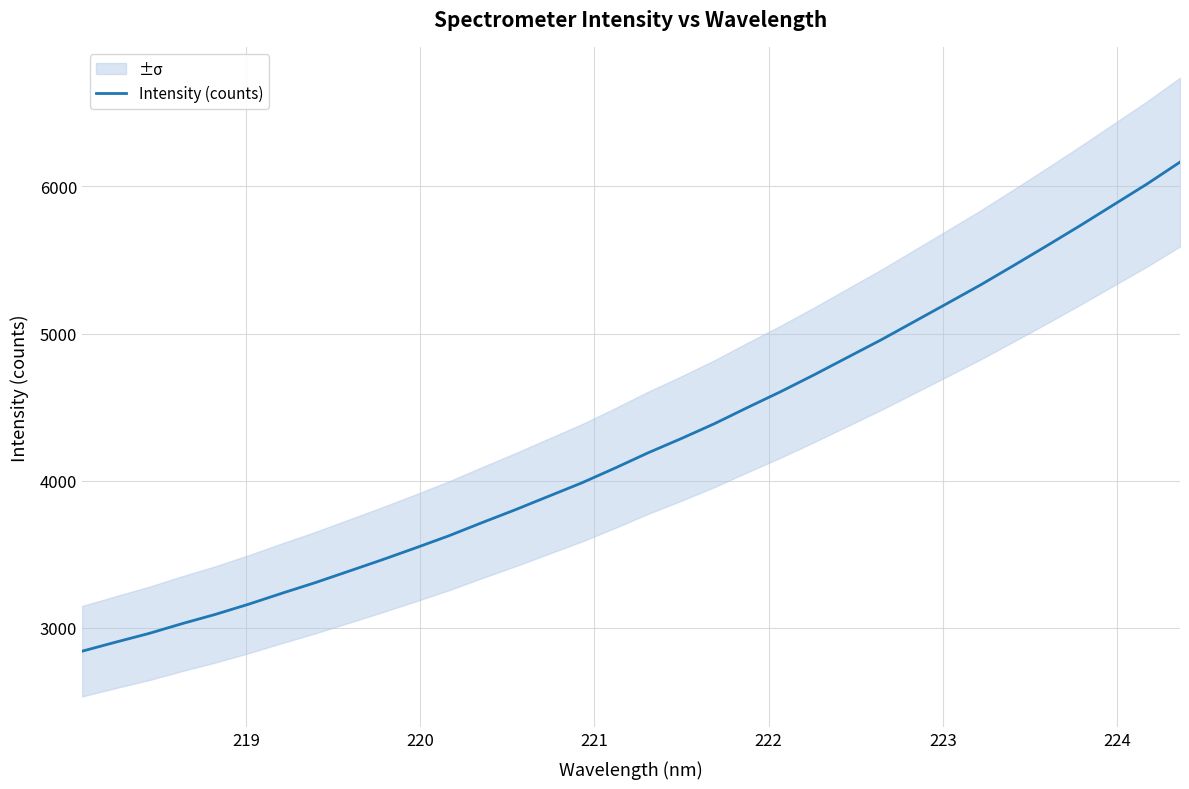

How many data points does each series have?

34